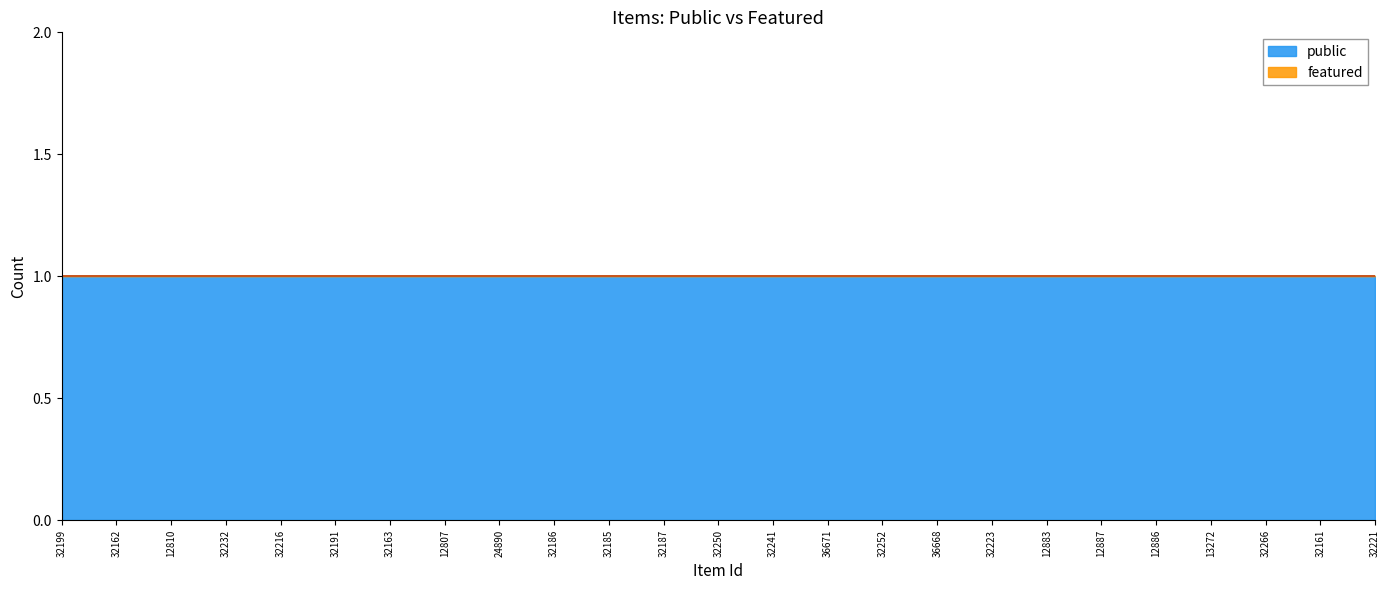

Between 36668 and 24890, which is larger?

36668